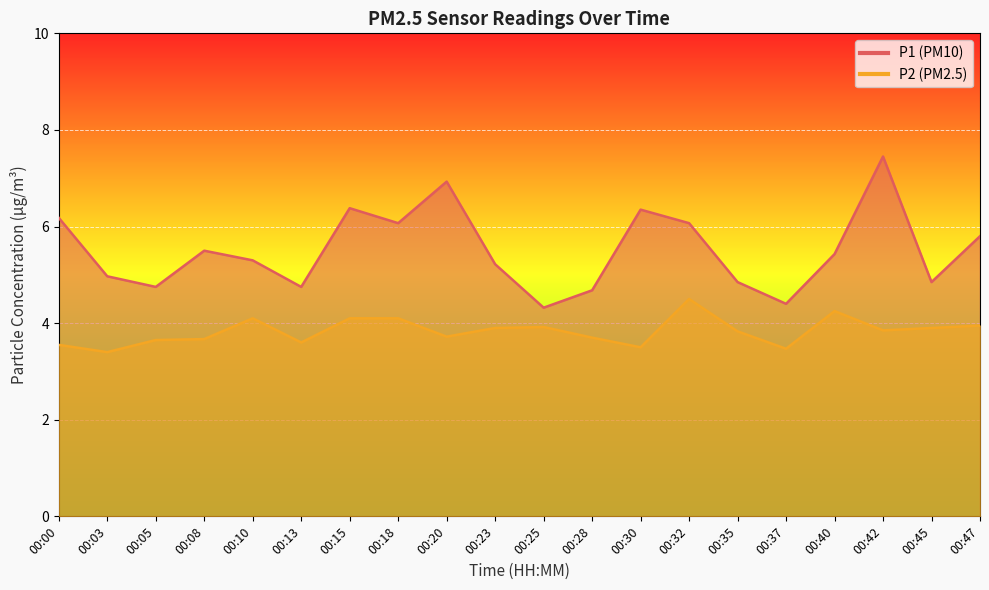

How many values in the P1 series exceed 5?

12